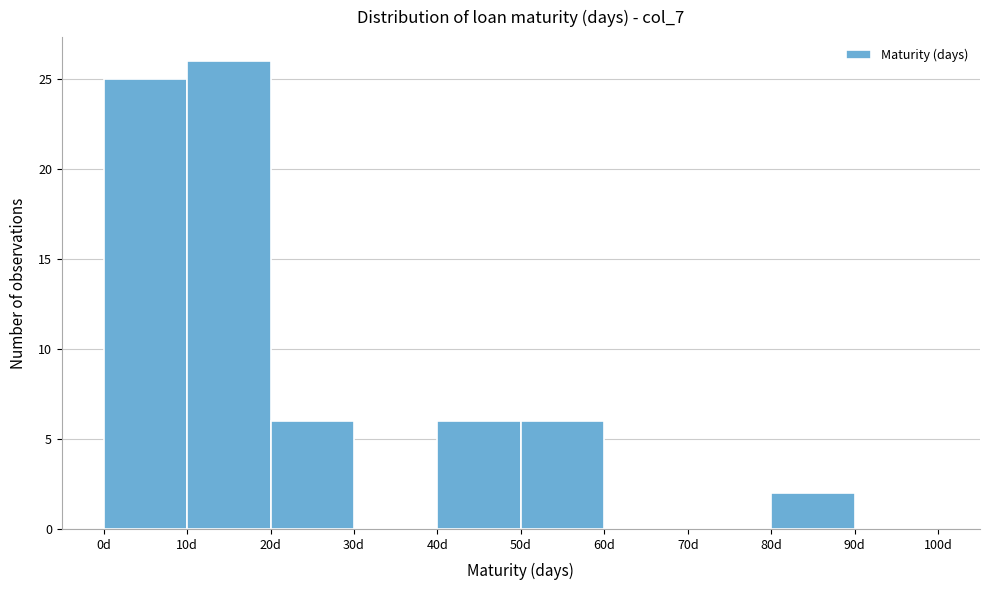

How tall is the bar that spans 50 to 60 on the x-axis? The values are not printed on the chart, so give them approximately, as read against the axis.

6